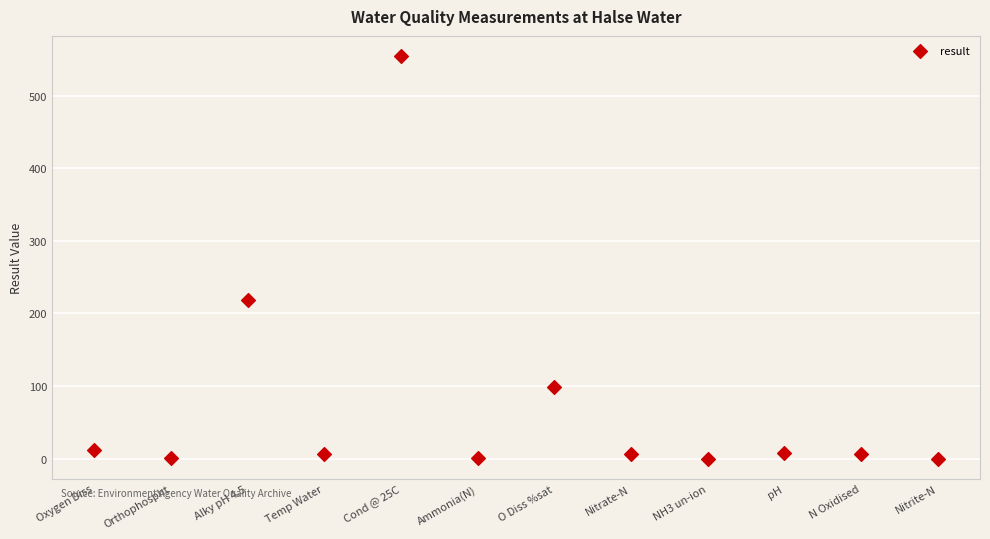

What Y value in the scatter plot is closest to 277?

218.0